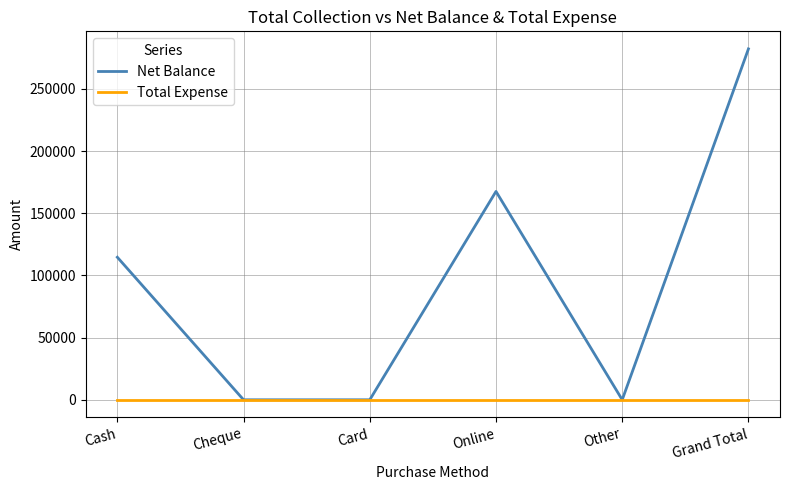

Which series has the widest spread of values?

Net Balance